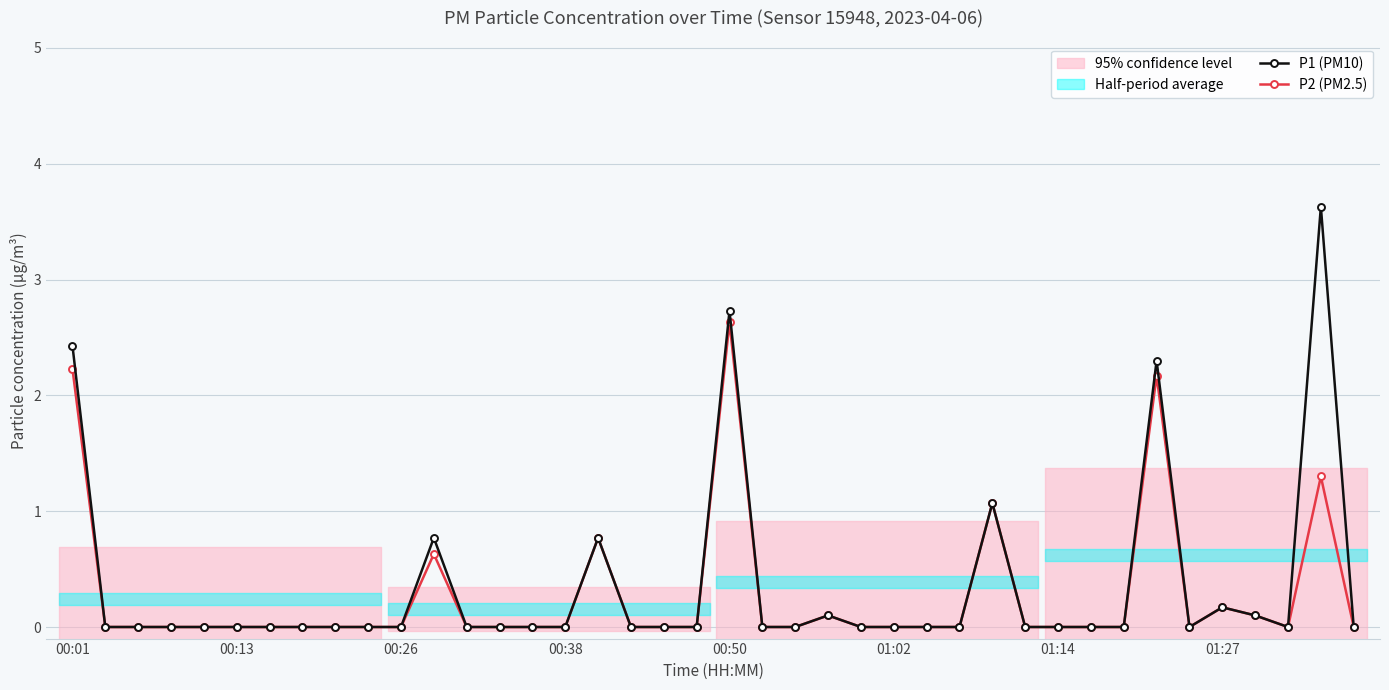

True or false: P2 (PM2.5) and P1 (PM10) intersect in this chart.

False